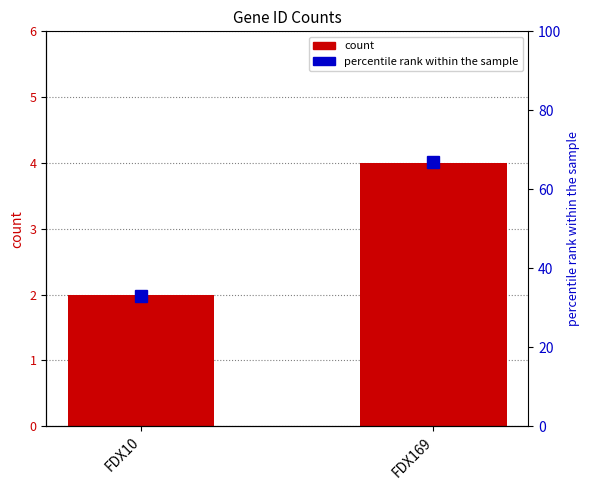

List the labels in order of percentile rank within the sample value, smallest first.

FDX10, FDX169